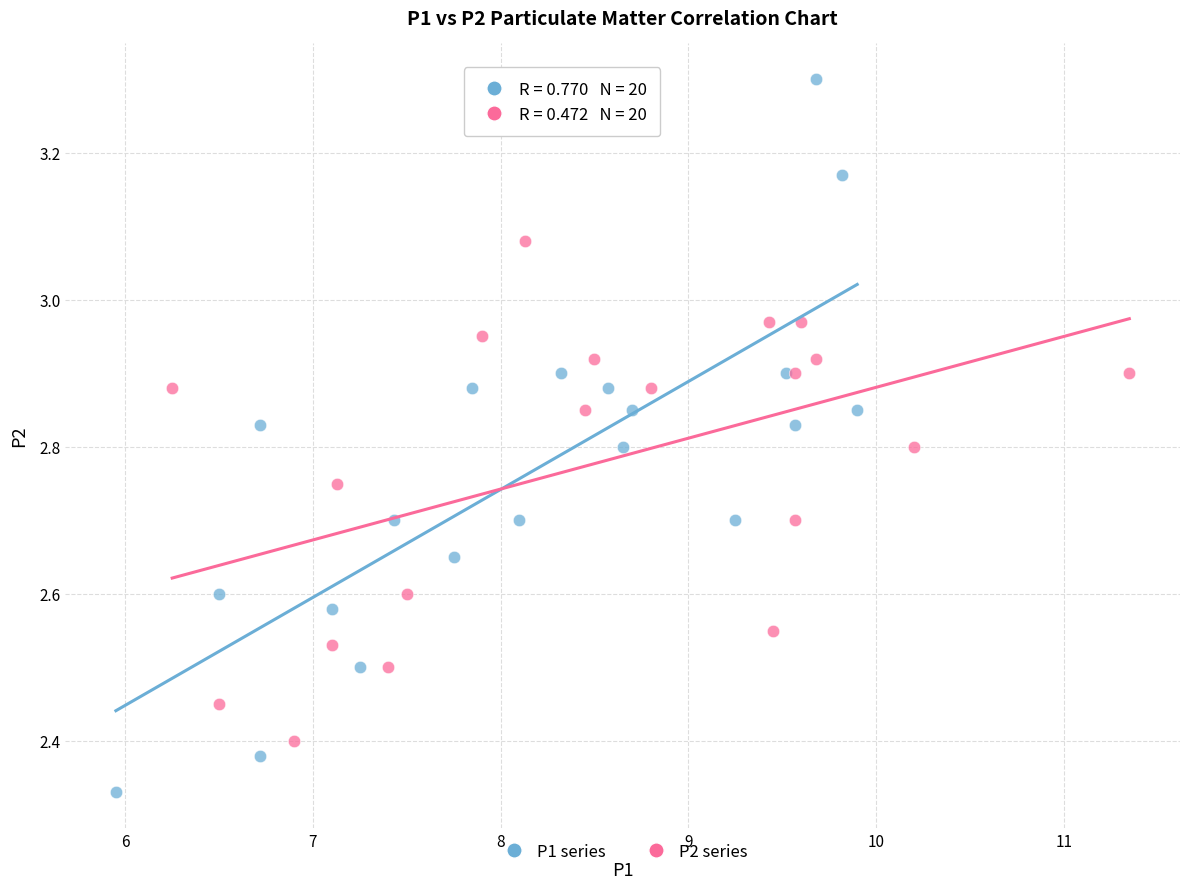

Which series contains the highest Y value?

P1 series